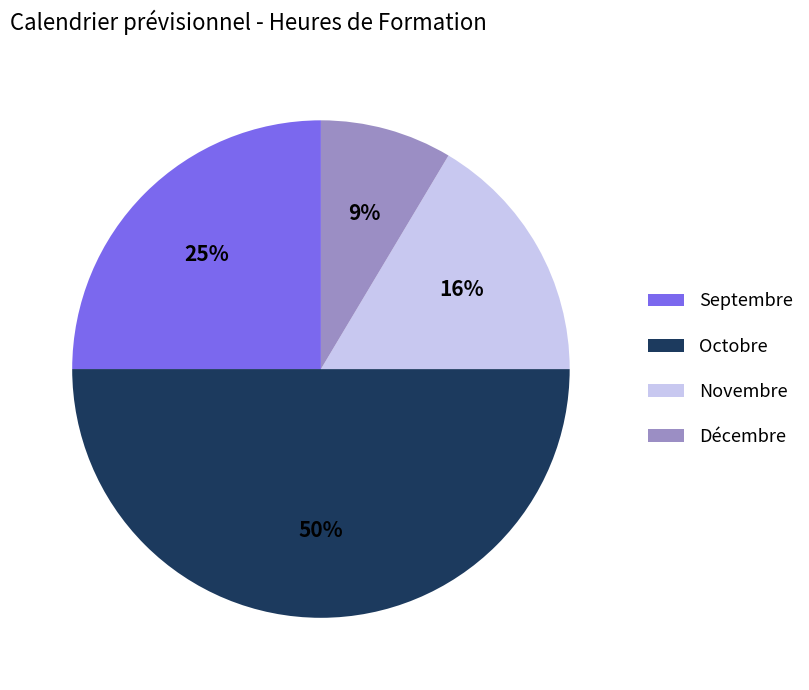

Does Novembre represent more than half of the total?

No